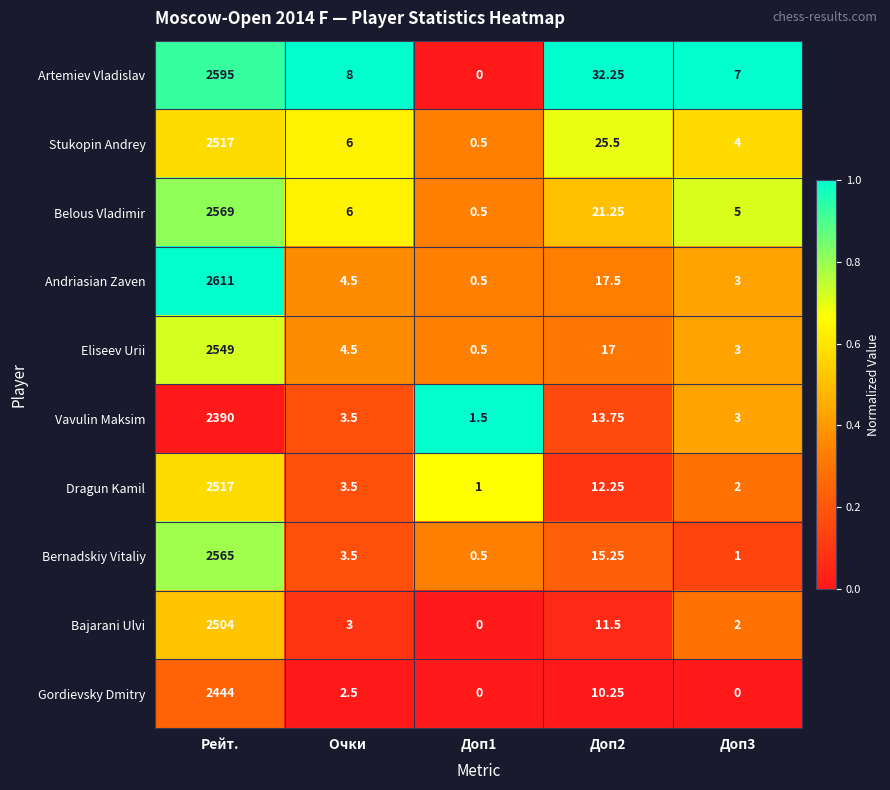

Is the value of Andriasian Zaven at Рейт. greater than the value of Dragun Kamil at Доп1?

Yes